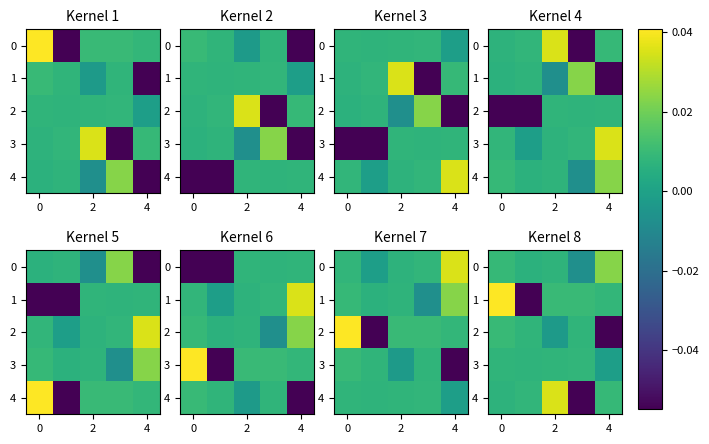

How many categories are shown in the chart?

5